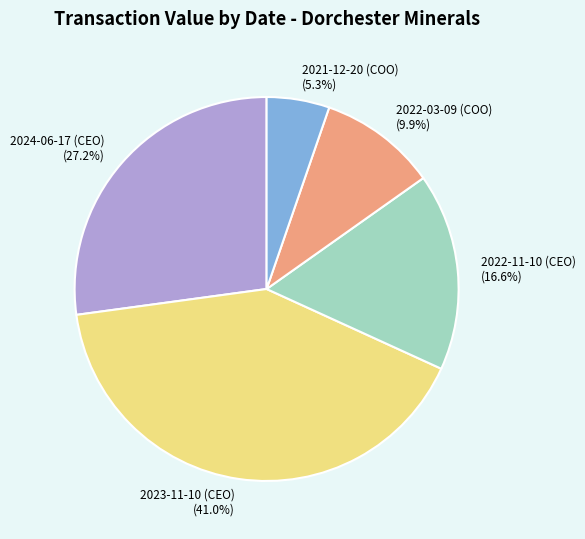

Between 2022-03-09 (COO) and 2023-11-10 (CEO), which is larger?

2023-11-10 (CEO)